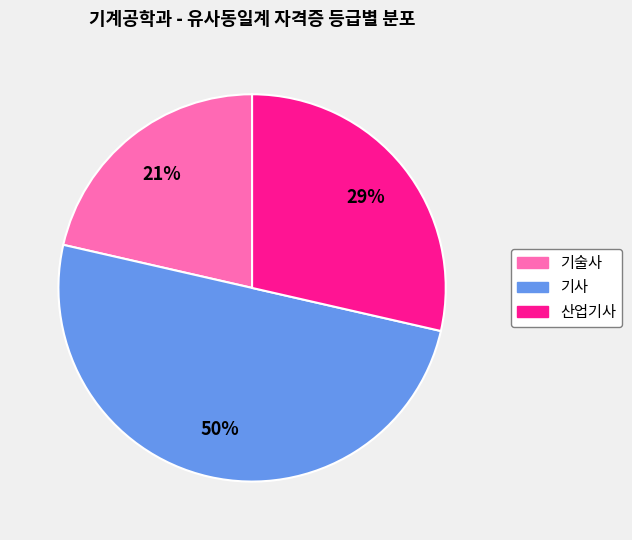

To the nearest percent, what is the combined percentage of 산업기사 and 기사?

79%